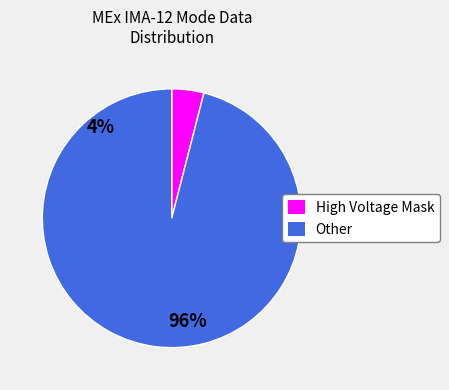

Does Other account for over 50% of the chart?

Yes